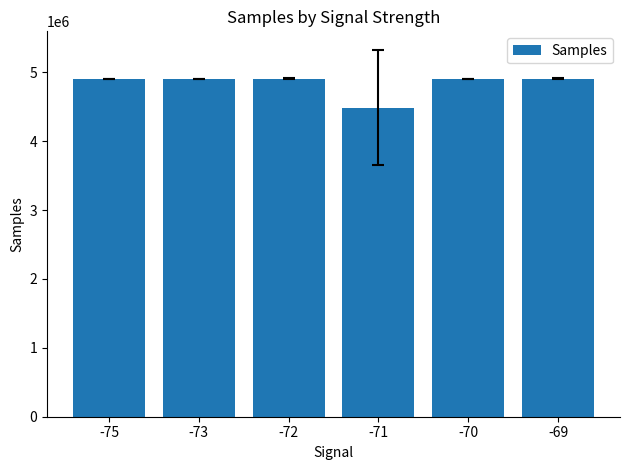

True or false: the data shows 2234288.3 at -69.

False